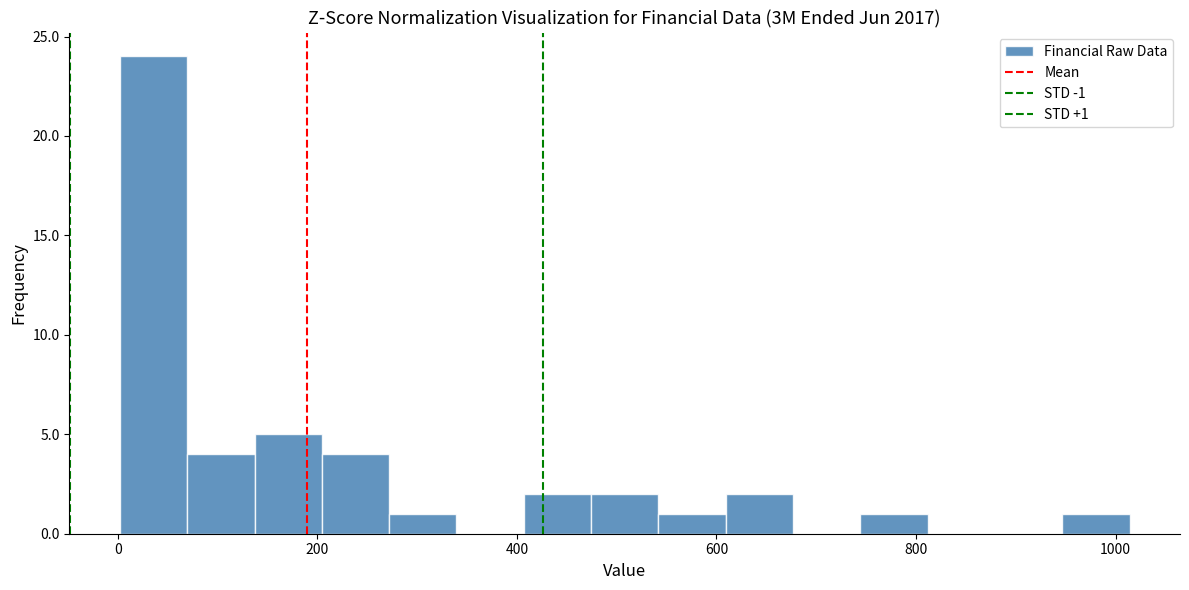

Read against the x-axis, roughly where is the centre of the tallest bar?

40